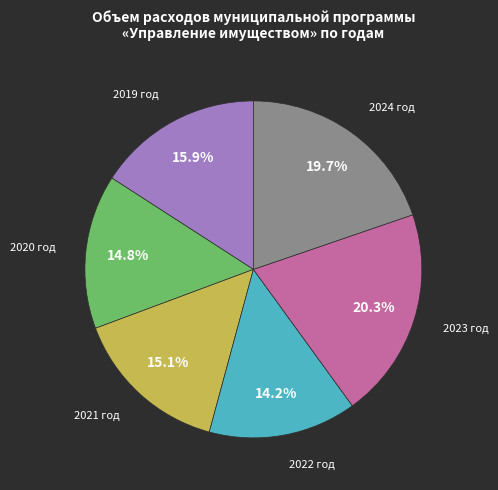

Is there a majority slice in this chart?

No